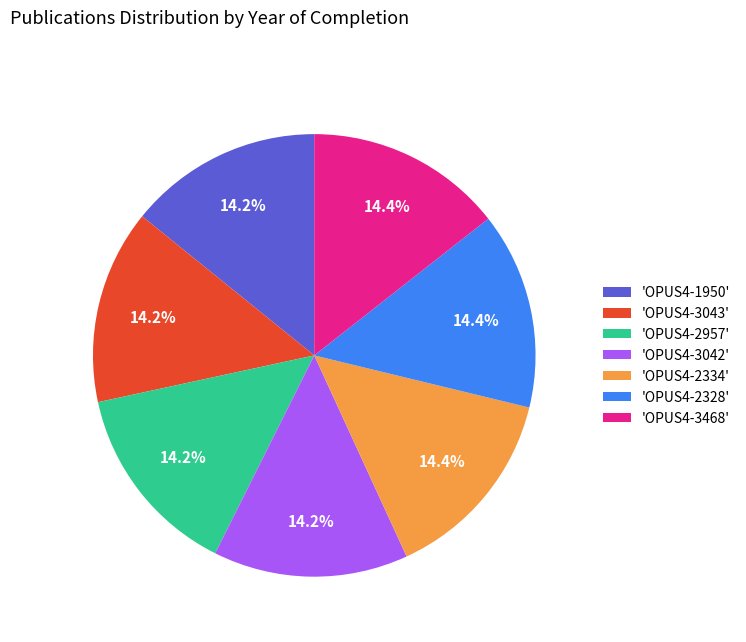

Does 'OPUS4-3468' account for over 50% of the chart?

No